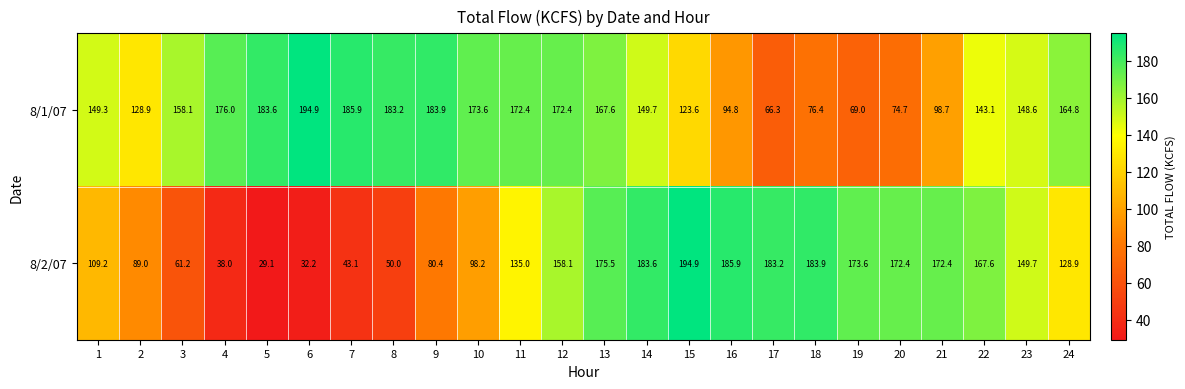

Which label corresponds to the smallest value in the chart?

5